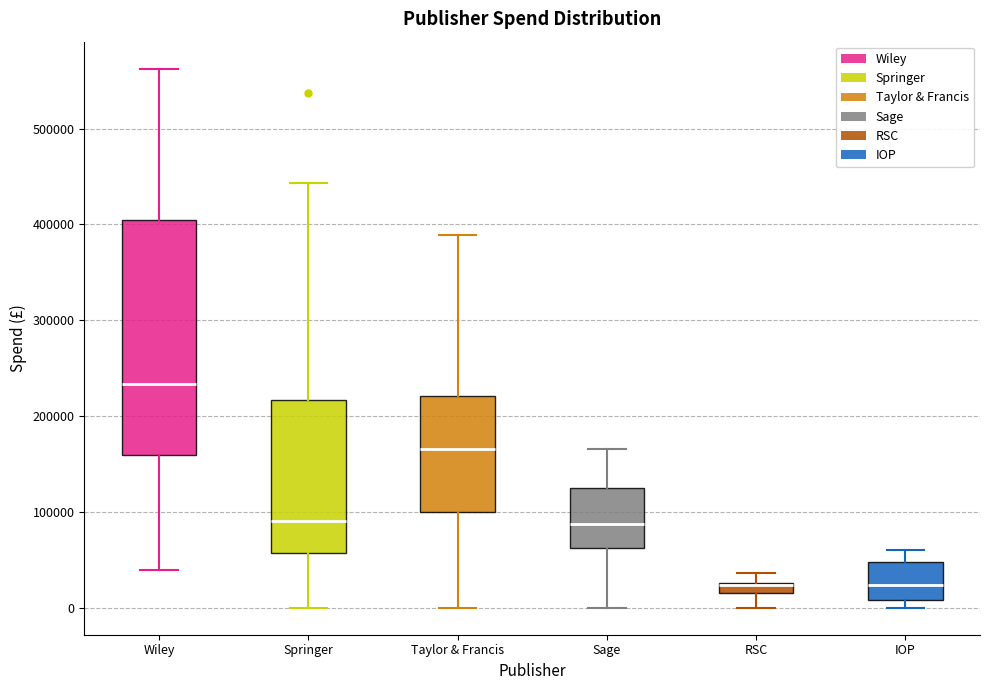

Which box is the tallest, from its lower edge to its upper edge?

Wiley